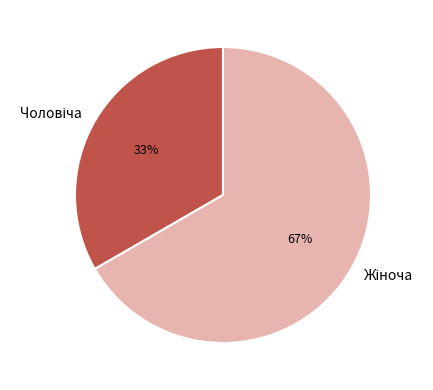

To the nearest percent, what is the average slice percentage?

50%